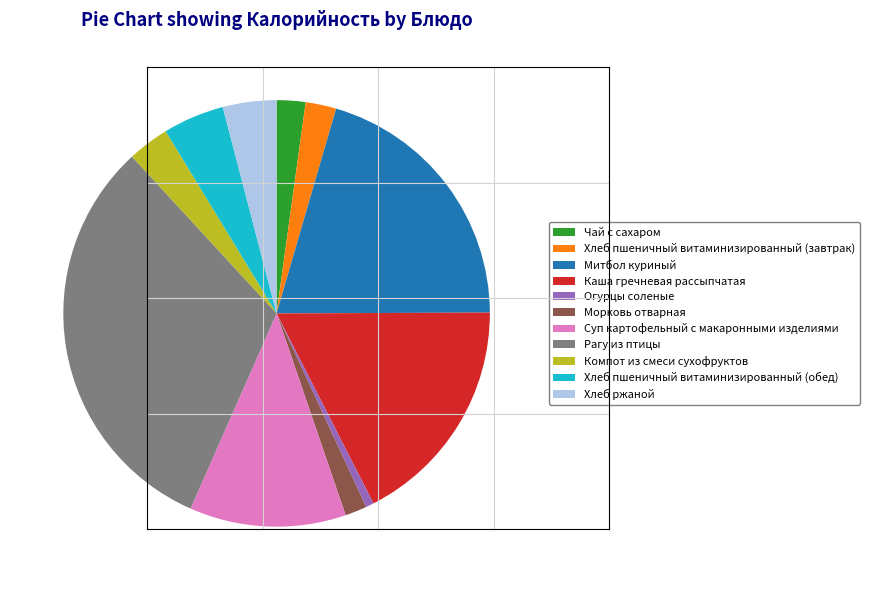

How many segments does this pie chart have?

11